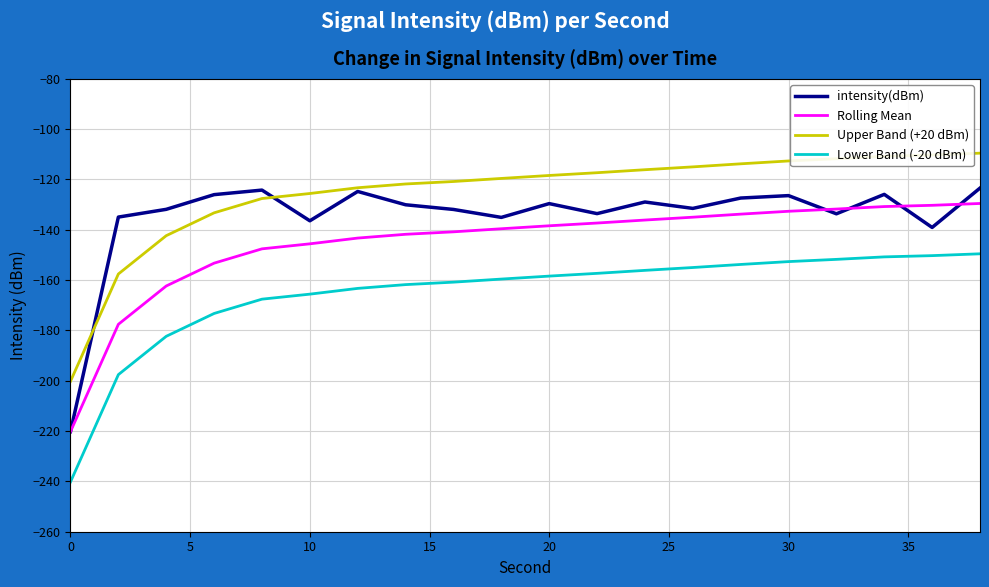

True or false: Upper Band (+20 dBm) and Lower Band (-20 dBm) intersect in this chart.

False